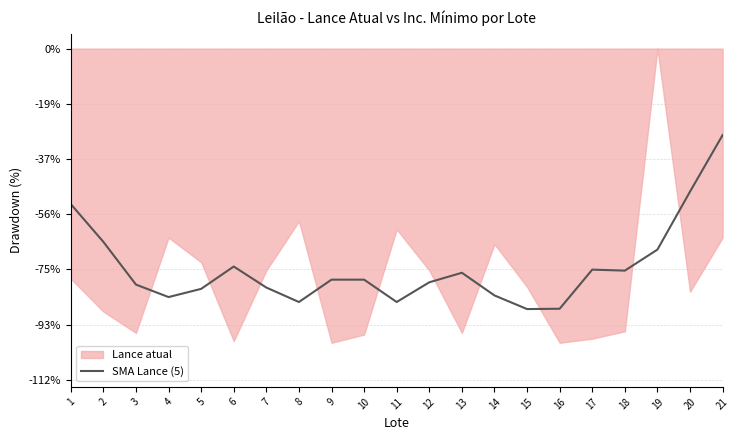

The SMA Lance (5) series shows -129.3 at 8. True or false?

False